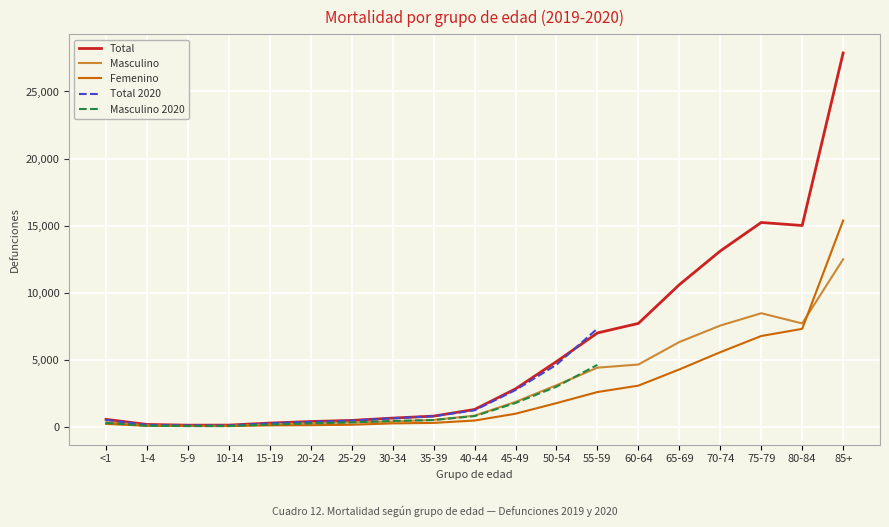

Is this an area chart (filled region under the line)?

No